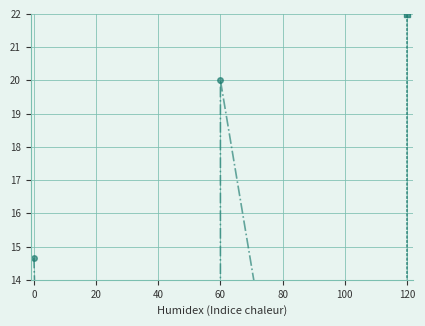

True or false: p_i_per_u has a value of 5.0 at 120.

False